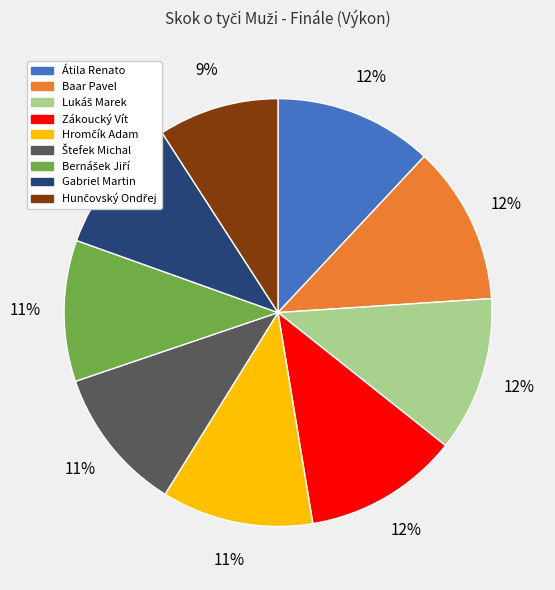

The Átila Renato slice represents 21% of the pie. True or false?

False